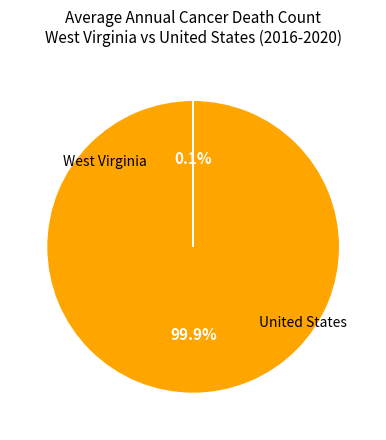

Does any single category account for the majority?

Yes